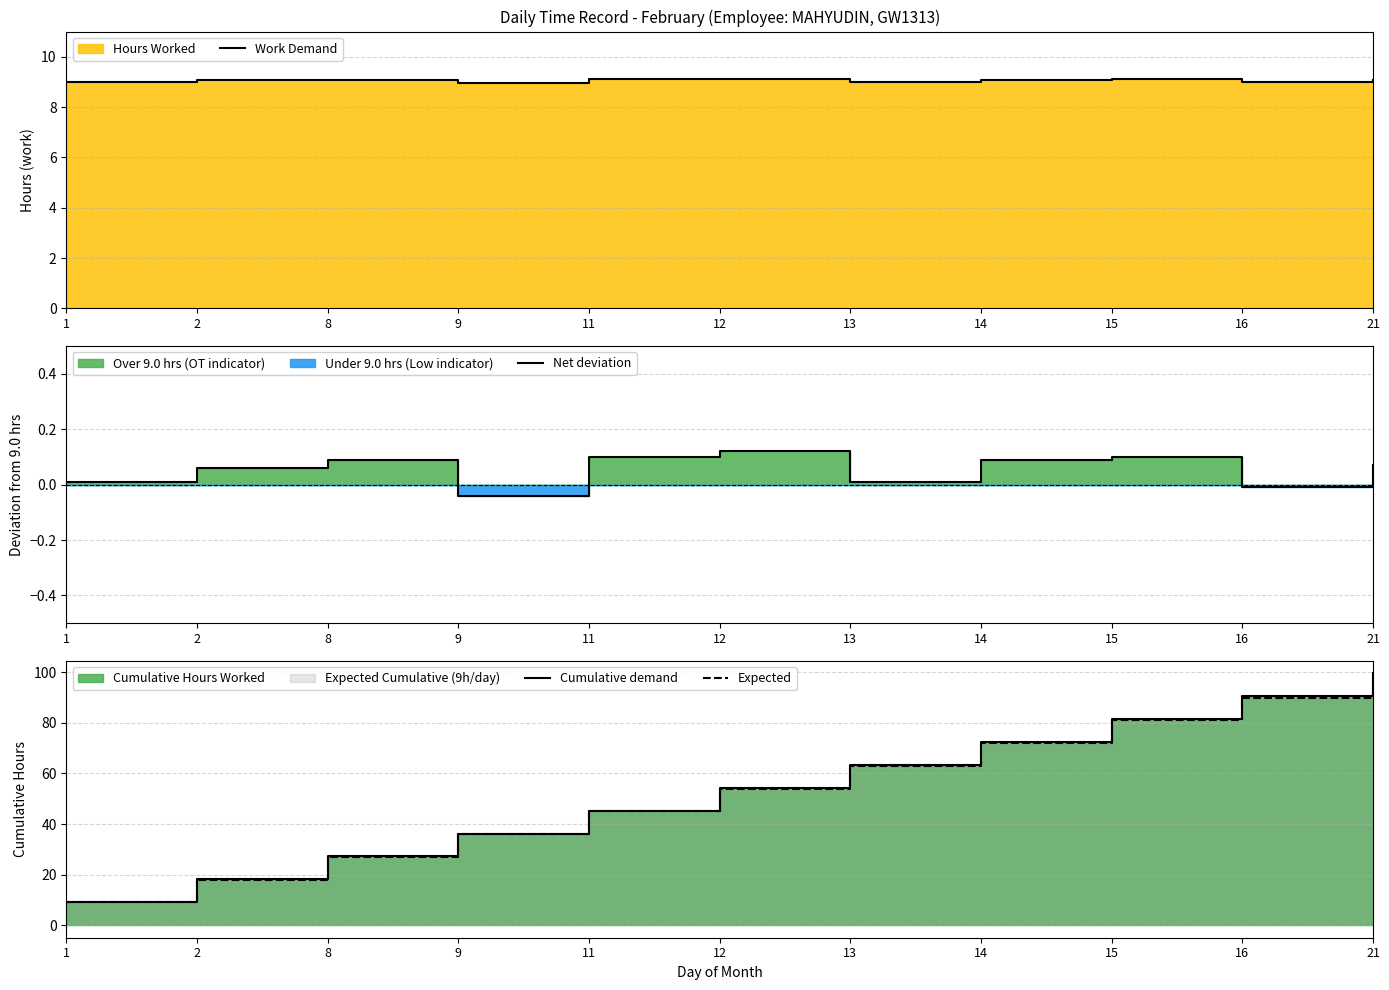

True or false: Expected has a value of 63.0 at 13.

True